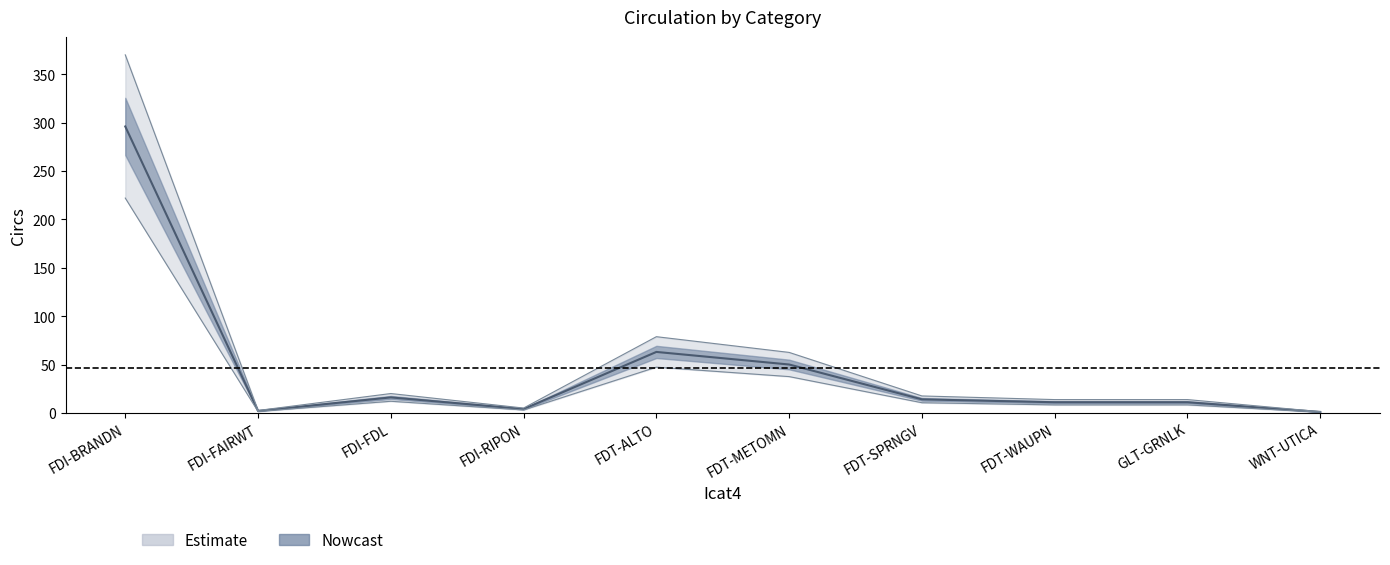

True or false: there are more than 1 points higher than both neighbors.

True